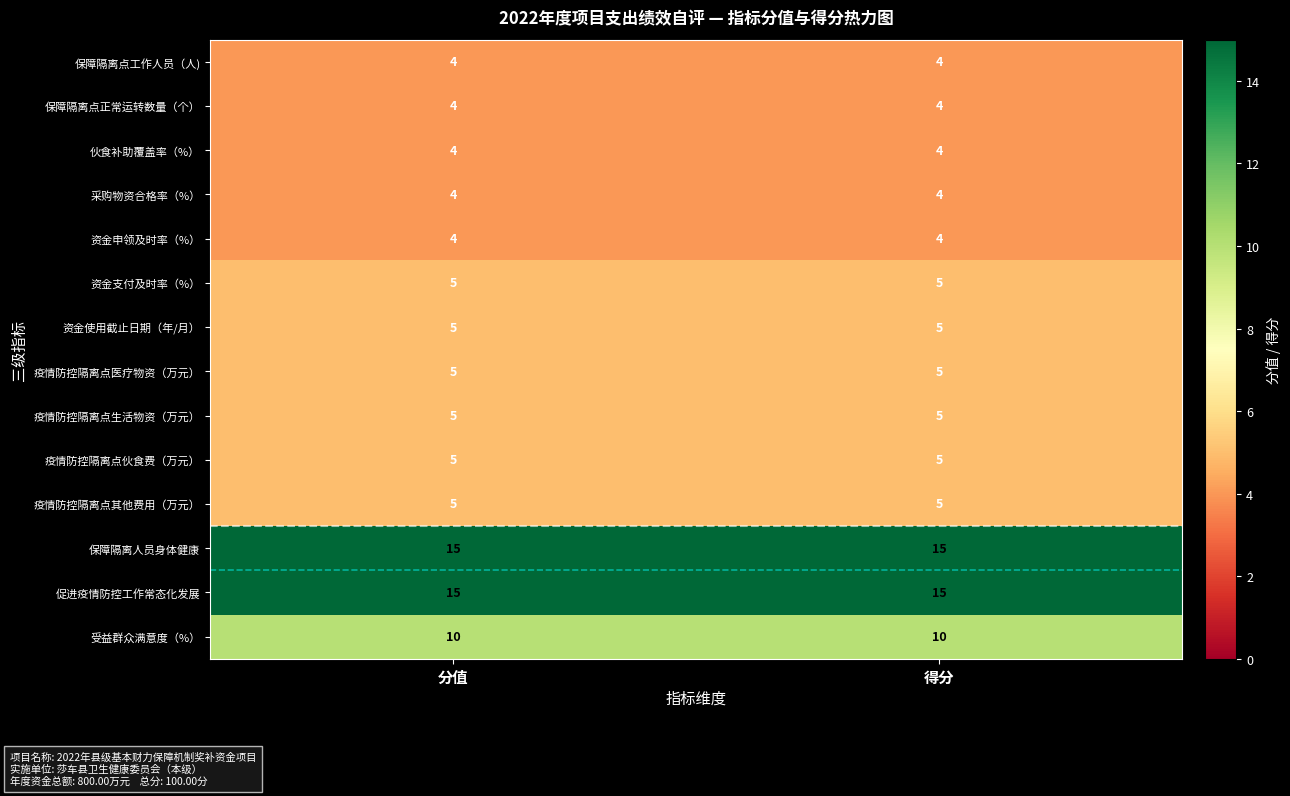

What is the spread (max minus min) of values at 得分?

11